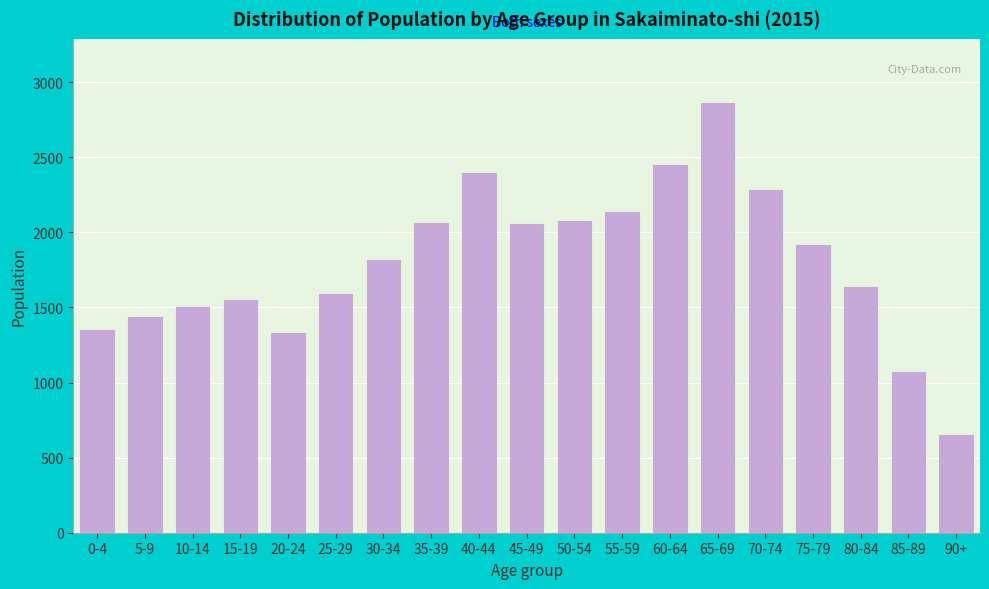

Is it true that the value at 75-79 is 1918?

True